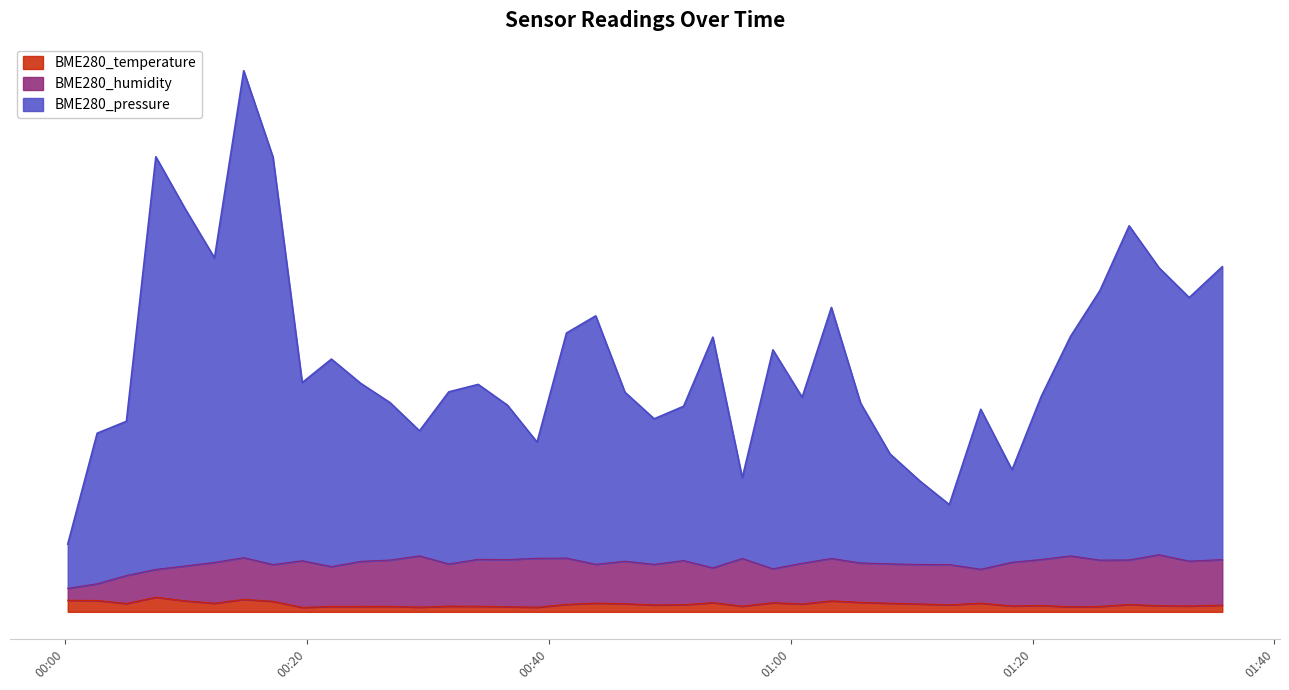

Between 2023/04/29 00:53:34 and 2023/04/29 01:30:27, which series saw the biggest shift?

BME280_pressure